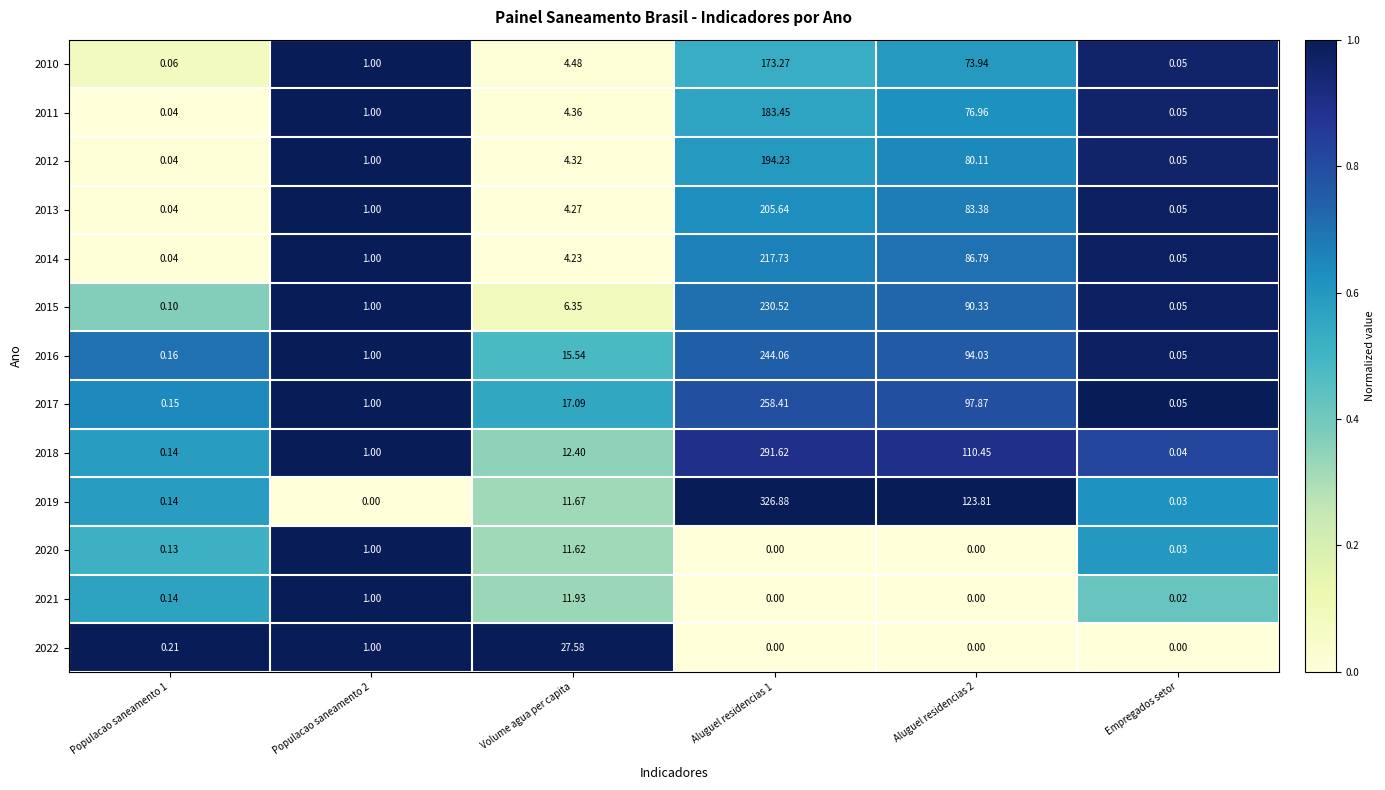

Reading right to left, extract all data points from this chart.

2010: Empregados setor=0.1	Aluguel residencias 2=73.9	Aluguel residencias 1=173.3	Volume agua per capita=4.5	Populacao saneamento 2=1.0	Populacao saneamento 1=0.1
2011: Empregados setor=0.1	Aluguel residencias 2=77.0	Aluguel residencias 1=183.4	Volume agua per capita=4.4	Populacao saneamento 2=1.0	Populacao saneamento 1=0.0
2012: Empregados setor=0.1	Aluguel residencias 2=80.1	Aluguel residencias 1=194.2	Volume agua per capita=4.3	Populacao saneamento 2=1.0	Populacao saneamento 1=0.0
2013: Empregados setor=0.1	Aluguel residencias 2=83.4	Aluguel residencias 1=205.6	Volume agua per capita=4.3	Populacao saneamento 2=1.0	Populacao saneamento 1=0.0
2014: Empregados setor=0.1	Aluguel residencias 2=86.8	Aluguel residencias 1=217.7	Volume agua per capita=4.2	Populacao saneamento 2=1.0	Populacao saneamento 1=0.0
2015: Empregados setor=0.1	Aluguel residencias 2=90.3	Aluguel residencias 1=230.5	Volume agua per capita=6.3	Populacao saneamento 2=1.0	Populacao saneamento 1=0.1
2016: Empregados setor=0.1	Aluguel residencias 2=94.0	Aluguel residencias 1=244.1	Volume agua per capita=15.5	Populacao saneamento 2=1.0	Populacao saneamento 1=0.2
2017: Empregados setor=0.1	Aluguel residencias 2=97.9	Aluguel residencias 1=258.4	Volume agua per capita=17.1	Populacao saneamento 2=1.0	Populacao saneamento 1=0.1
2018: Empregados setor=0.0	Aluguel residencias 2=110.5	Aluguel residencias 1=291.6	Volume agua per capita=12.4	Populacao saneamento 2=1.0	Populacao saneamento 1=0.1
2019: Empregados setor=0.0	Aluguel residencias 2=123.8	Aluguel residencias 1=326.9	Volume agua per capita=11.7	Populacao saneamento 2=0.0	Populacao saneamento 1=0.1
2020: Empregados setor=0.0	Aluguel residencias 2=0.0	Aluguel residencias 1=0.0	Volume agua per capita=11.6	Populacao saneamento 2=1.0	Populacao saneamento 1=0.1
2021: Empregados setor=0.0	Aluguel residencias 2=0.0	Aluguel residencias 1=0.0	Volume agua per capita=11.9	Populacao saneamento 2=1.0	Populacao saneamento 1=0.1
2022: Empregados setor=0.0	Aluguel residencias 2=0.0	Aluguel residencias 1=0.0	Volume agua per capita=27.6	Populacao saneamento 2=1.0	Populacao saneamento 1=0.2